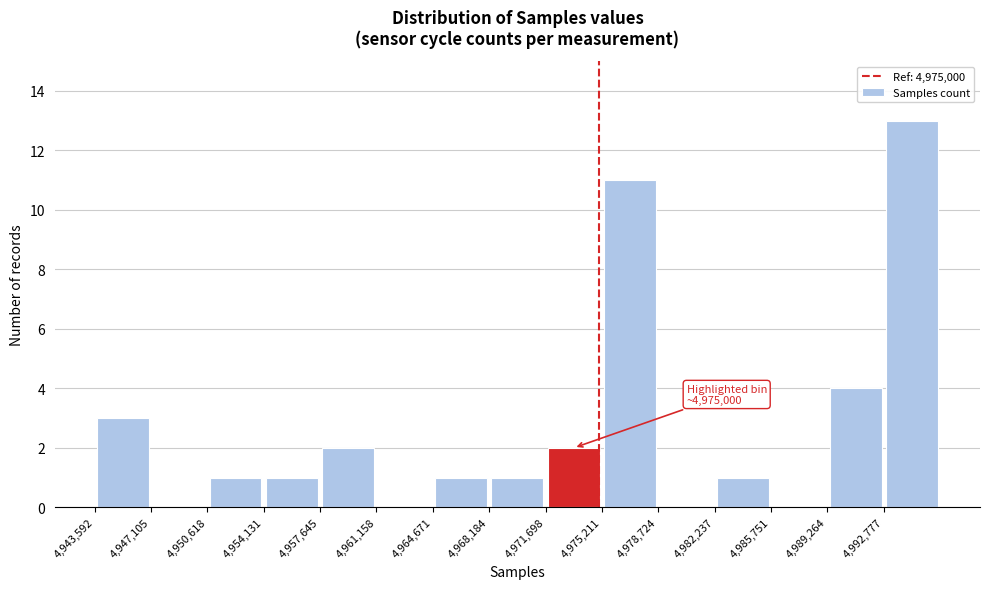

Which range on the x-axis has the tallest bar?

4993000 to 4996500